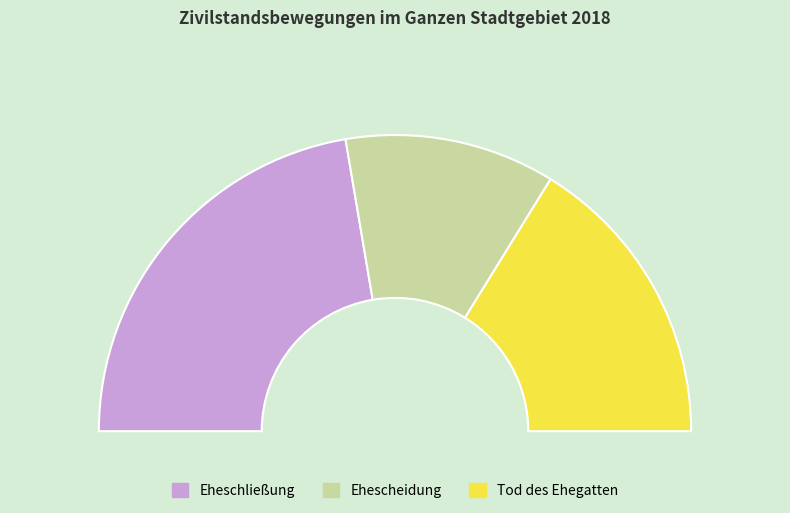

Rank the categories by value from lowest to highest.

Ehescheidung, Tod des Ehegatten, Eheschließung